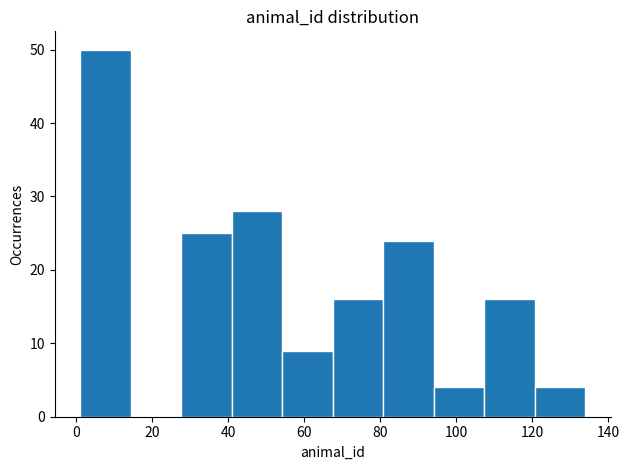

Over which range of the x-axis is the bar tallest?

2 to 14